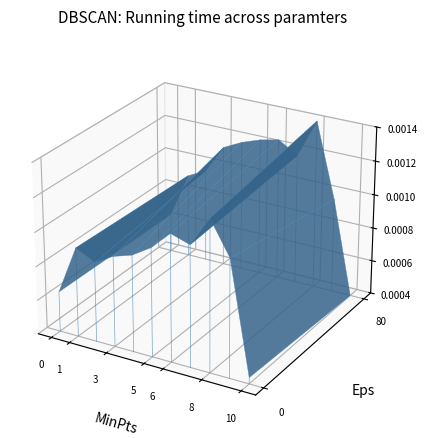

Rank the categories by value from highest to lowest.

1, 0